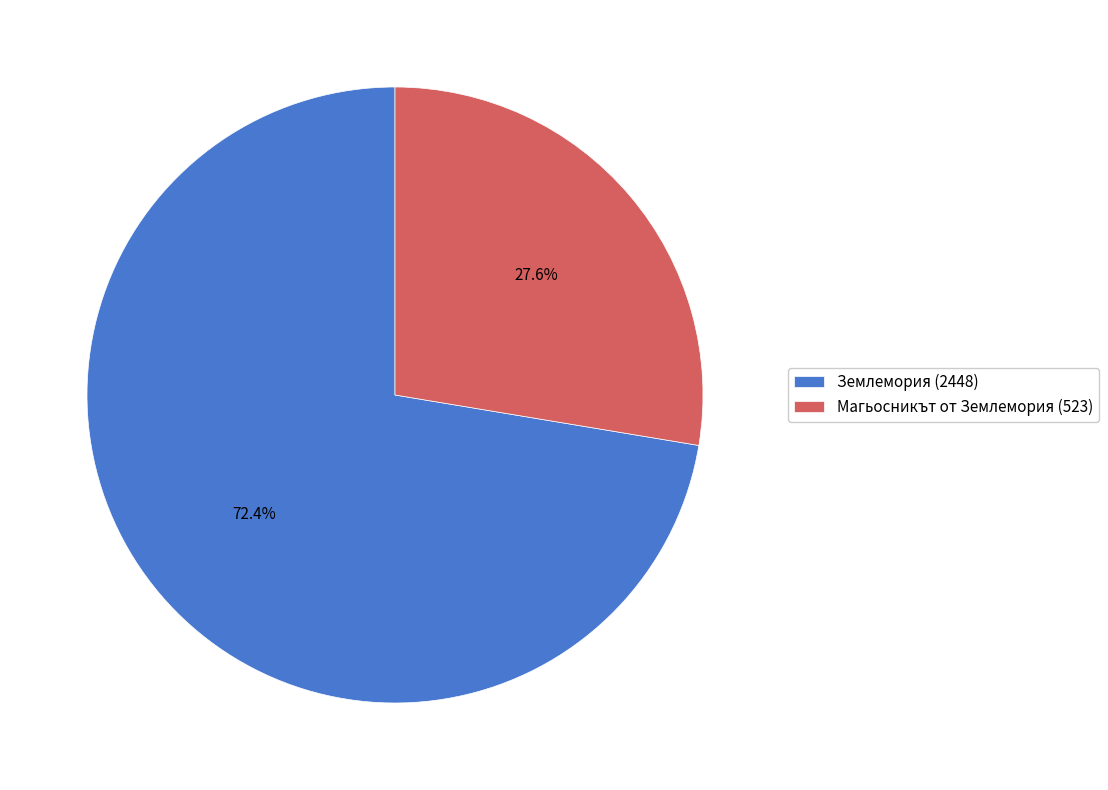

Combined, do Магьосникът от Землемория (523) and Землемория (2448) account for over 50%?

Yes